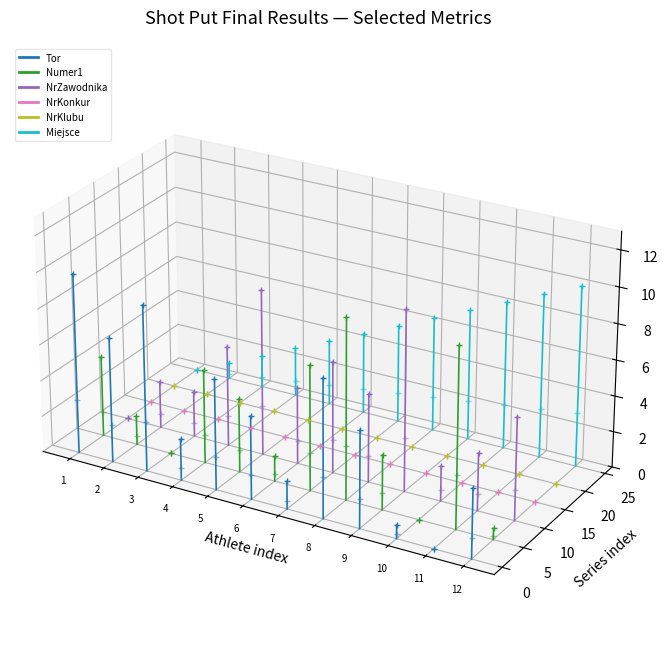

How many lines are shown in the chart?

6